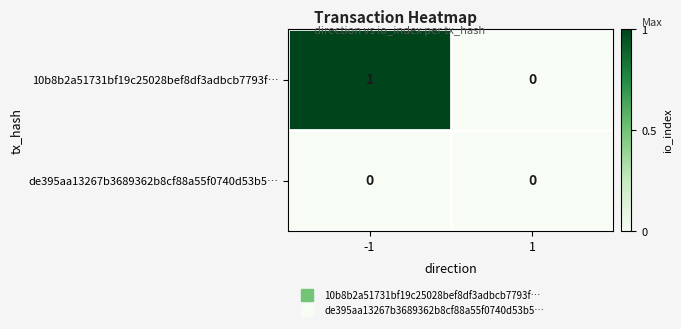

List the series in order of their peak value, highest first.

10b8b2a51731bf19c25028bef8df3adbcb7793f…, de395aa13267b3689362b8cf88a55f0740d53b5…